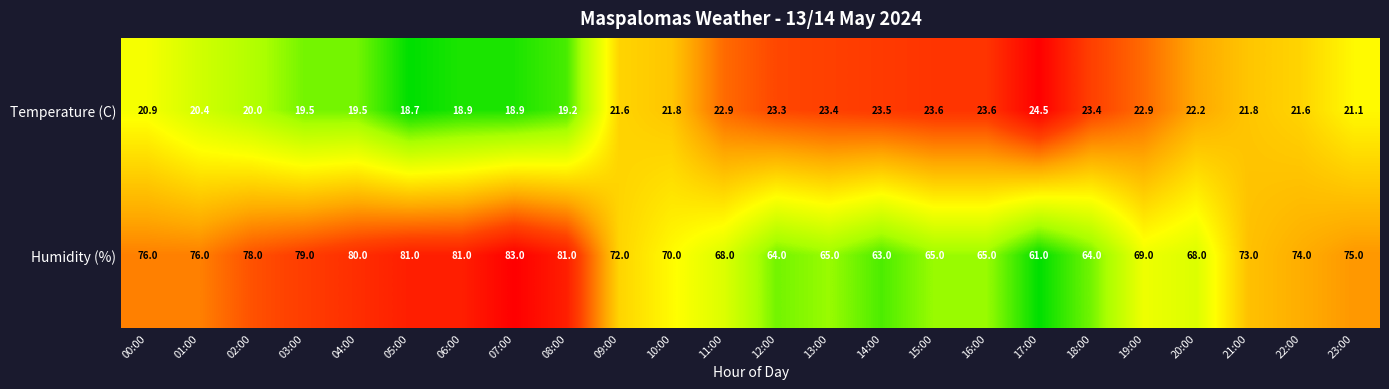

What value does the Humidity (%) series have at 02:00?

78.0